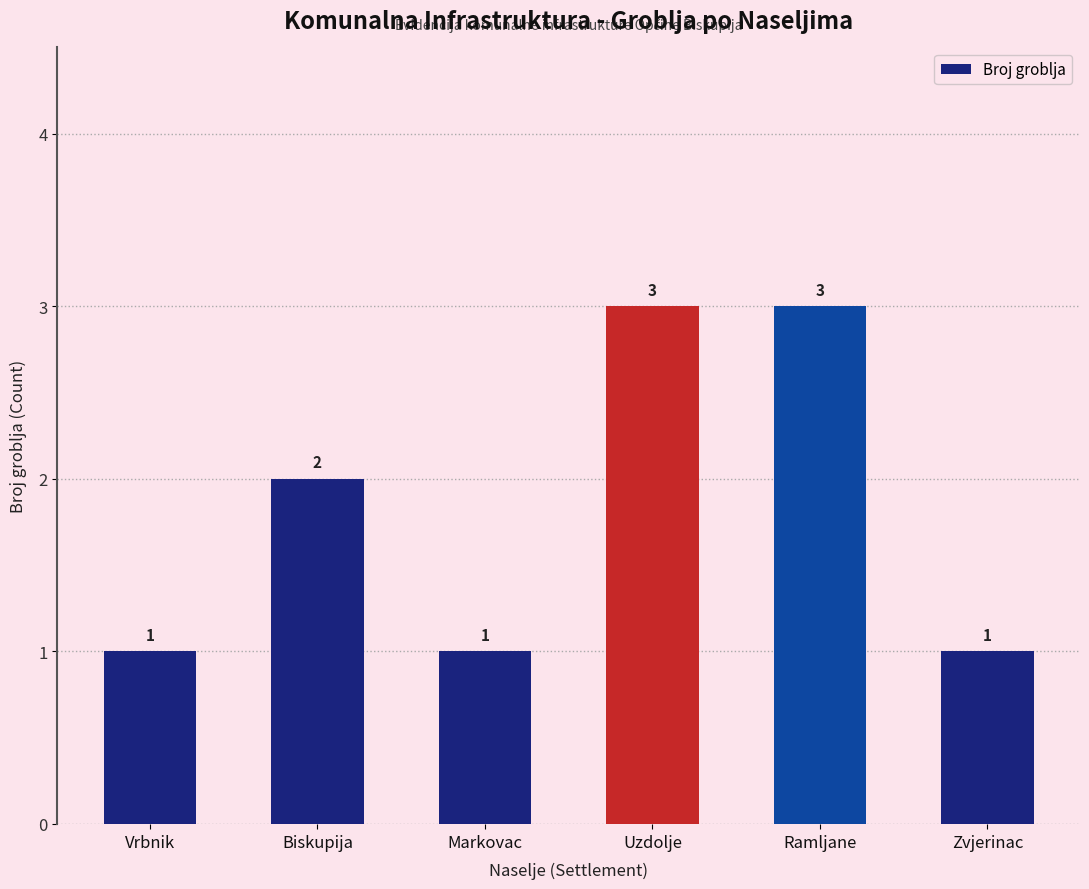

Between Ramljane and Biskupija, which is larger?

Ramljane